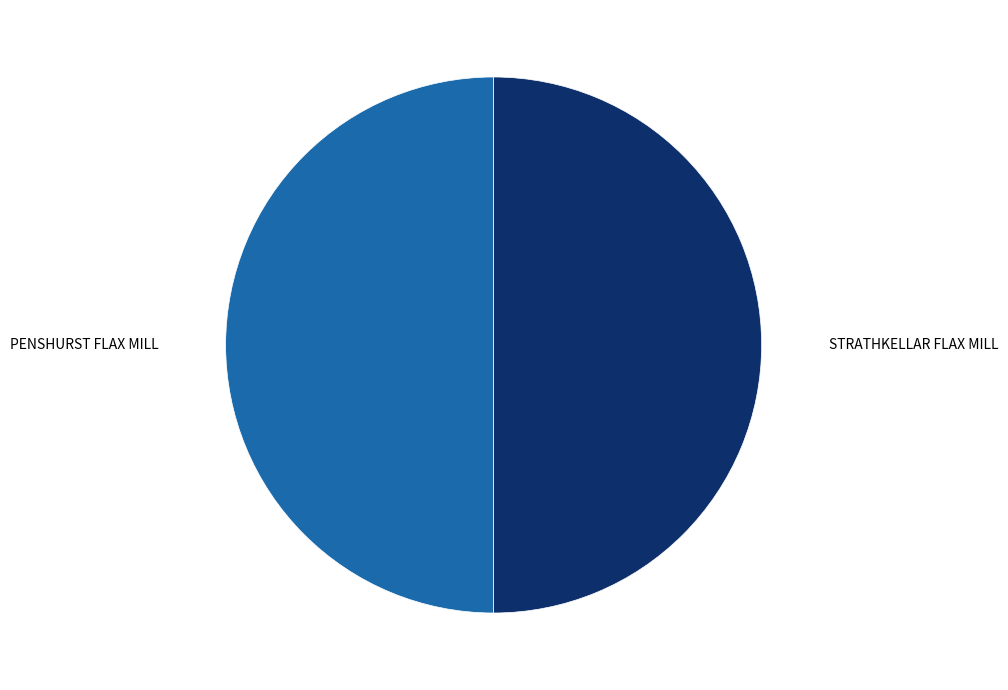

Approximately how many times larger is the value at PENSHURST FLAX MILL compared to STRATHKELLAR FLAX MILL?

1.0